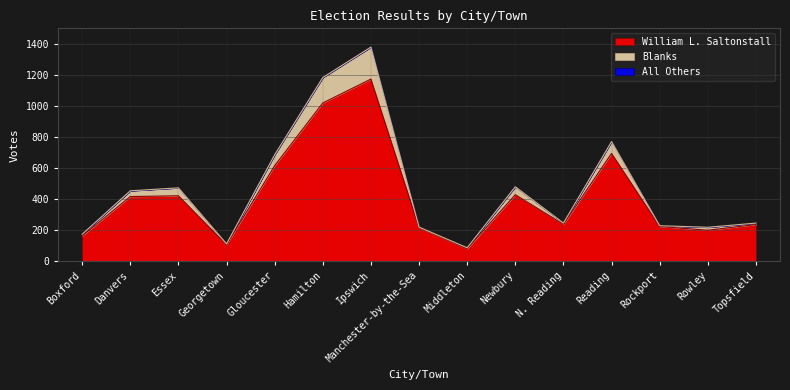

What is the label of the 1st point from the left?

Boxford